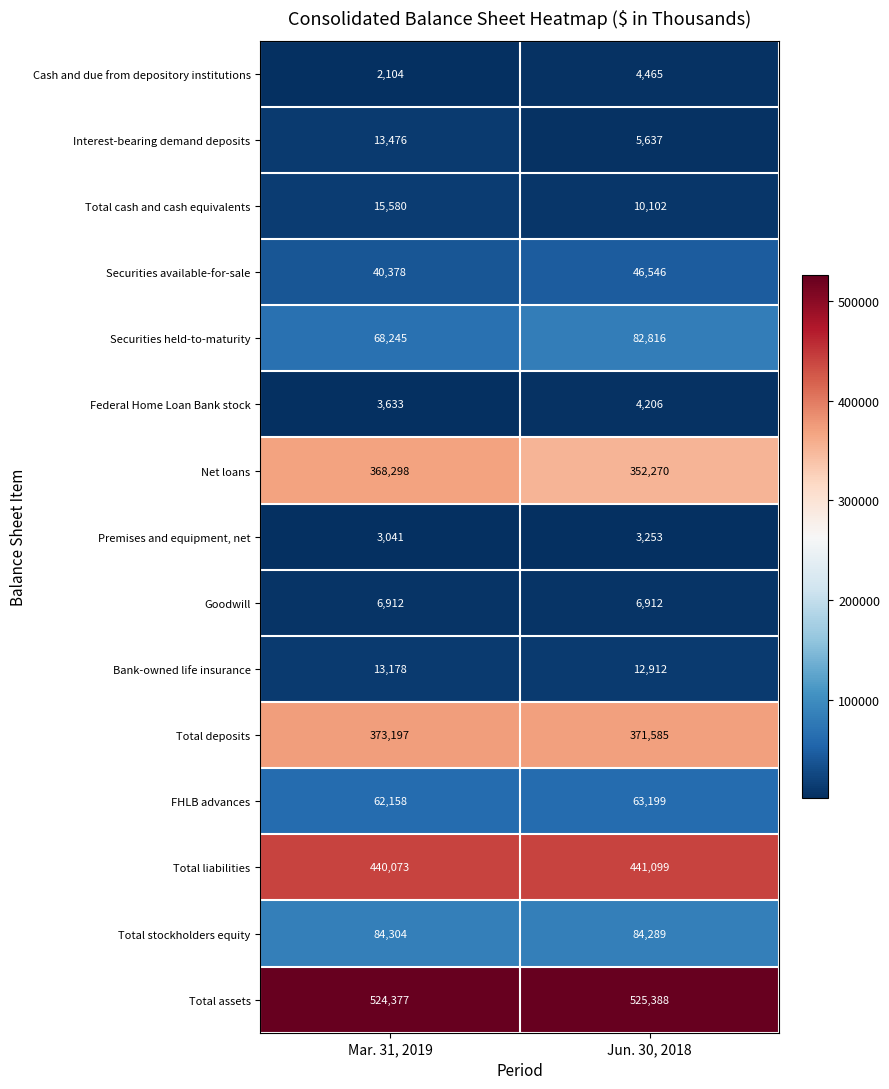

At which label is Cash and due from depository institutions closest to 3284?

Mar. 31, 2019